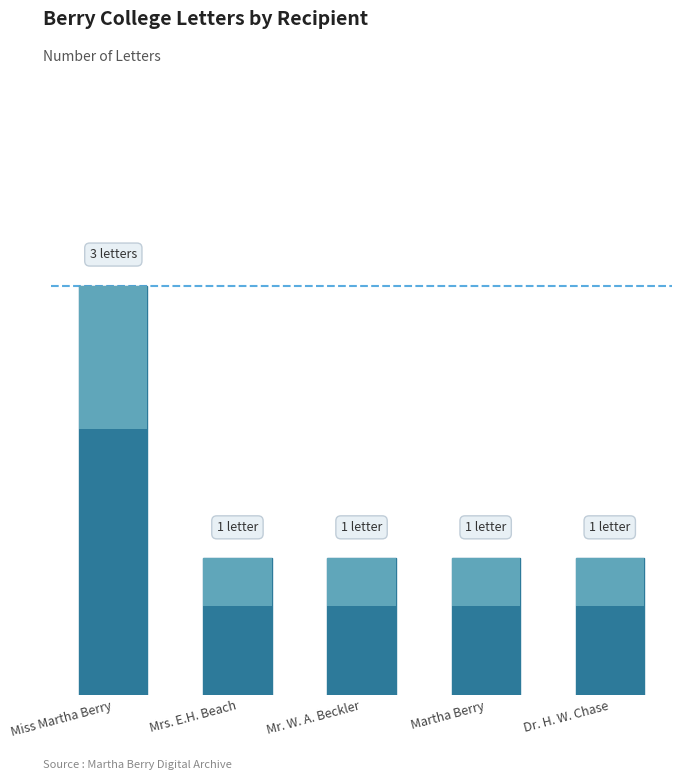

At which category does the chart reach its minimum across all series?

Mrs. E.H. Beach